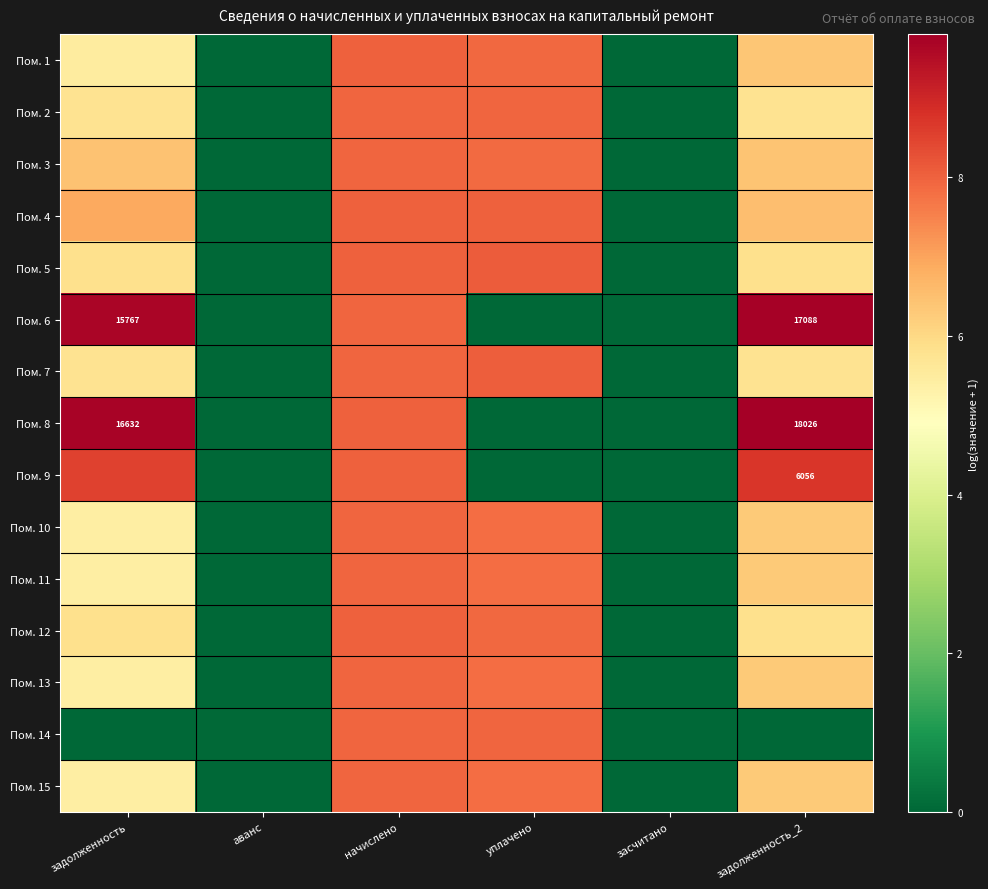

At how many categories does at least one series exceed 3?

4